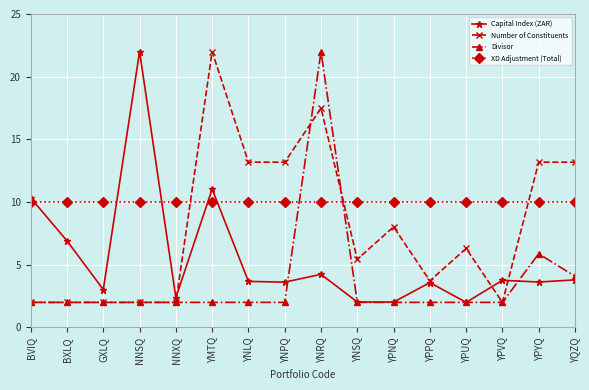

At which category does Capital Index (ZAR) reach its first local peak?

NNSQ